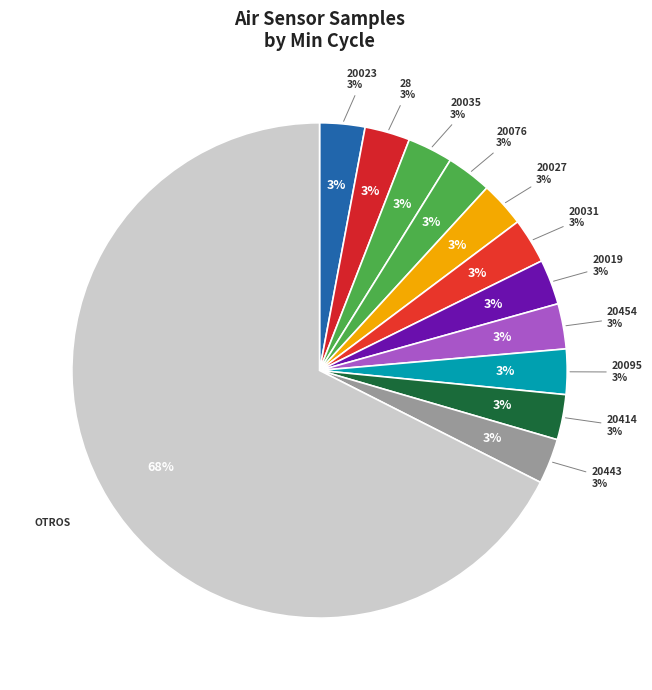

To the nearest percent, what percentage of the pie is 20028?

3%